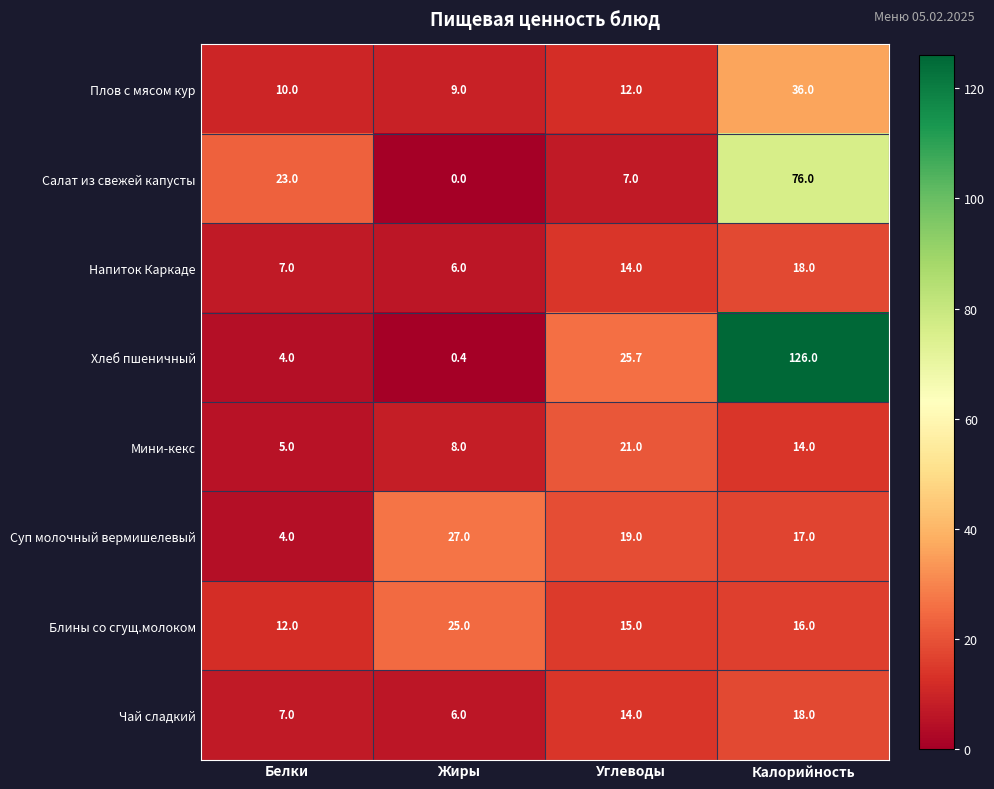

Between Белки and Углеводы, which series saw the biggest shift?

Хлеб пшеничный